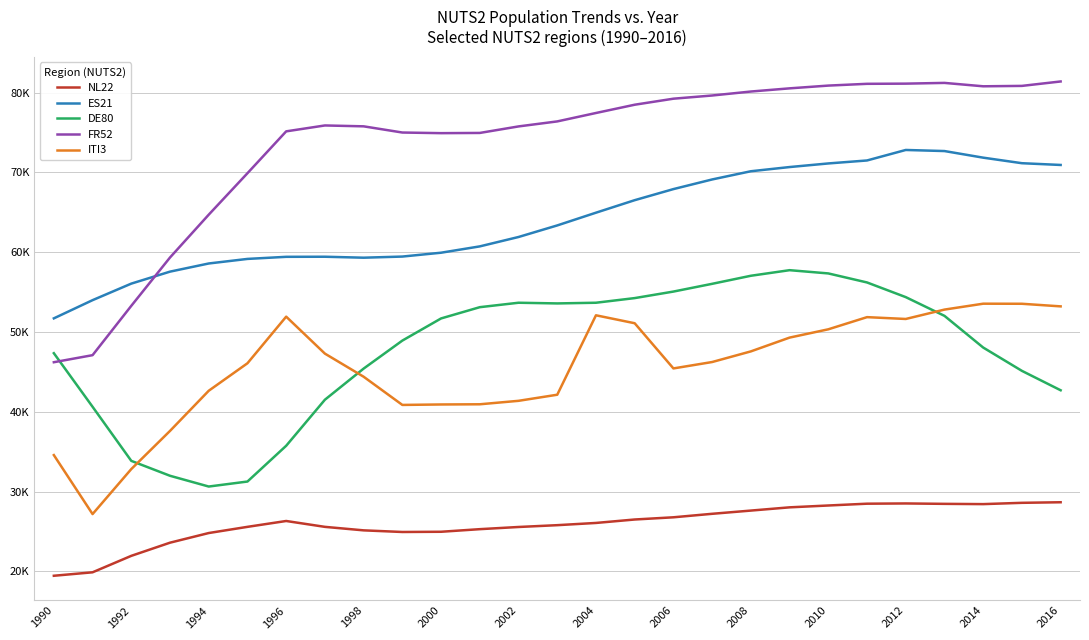

What are all the series names shown in the legend?

NL22, ES21, DE80, FR52, ITI3